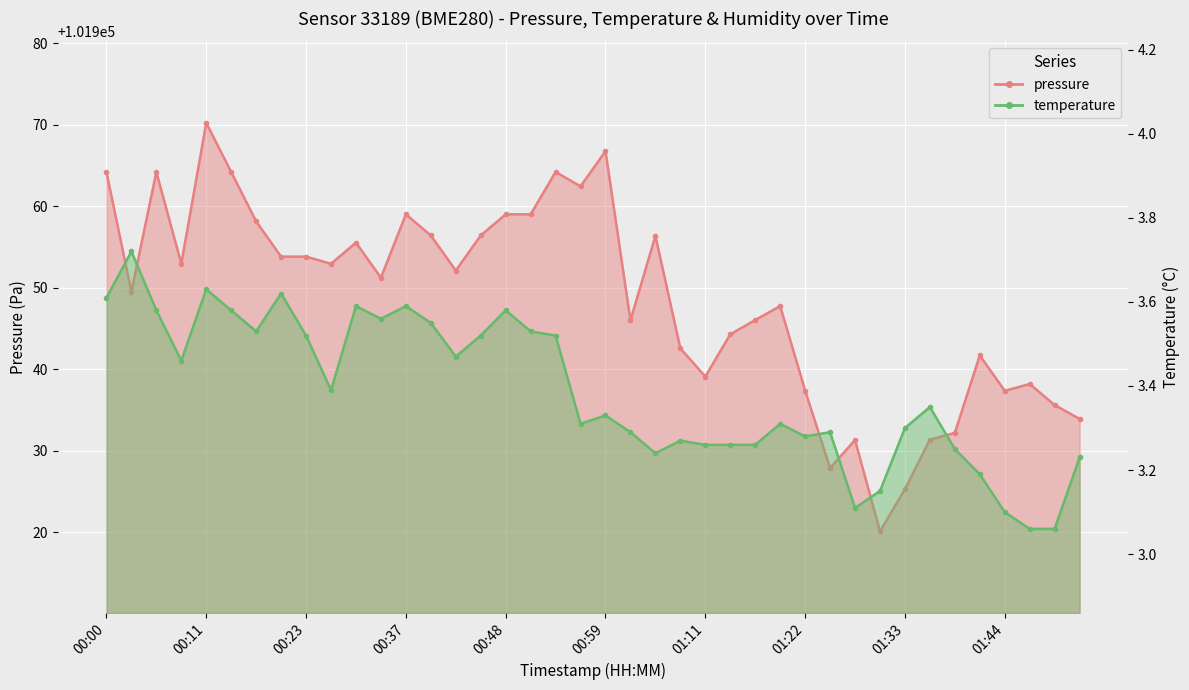

In temperature, how many points are lower than both neighbors (excluding endpoints)?

9